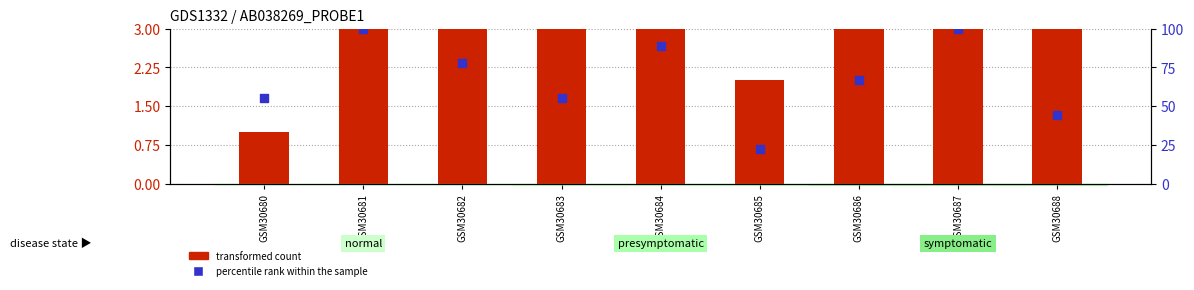

At which category is the sum across all series the highest?

GSM30687